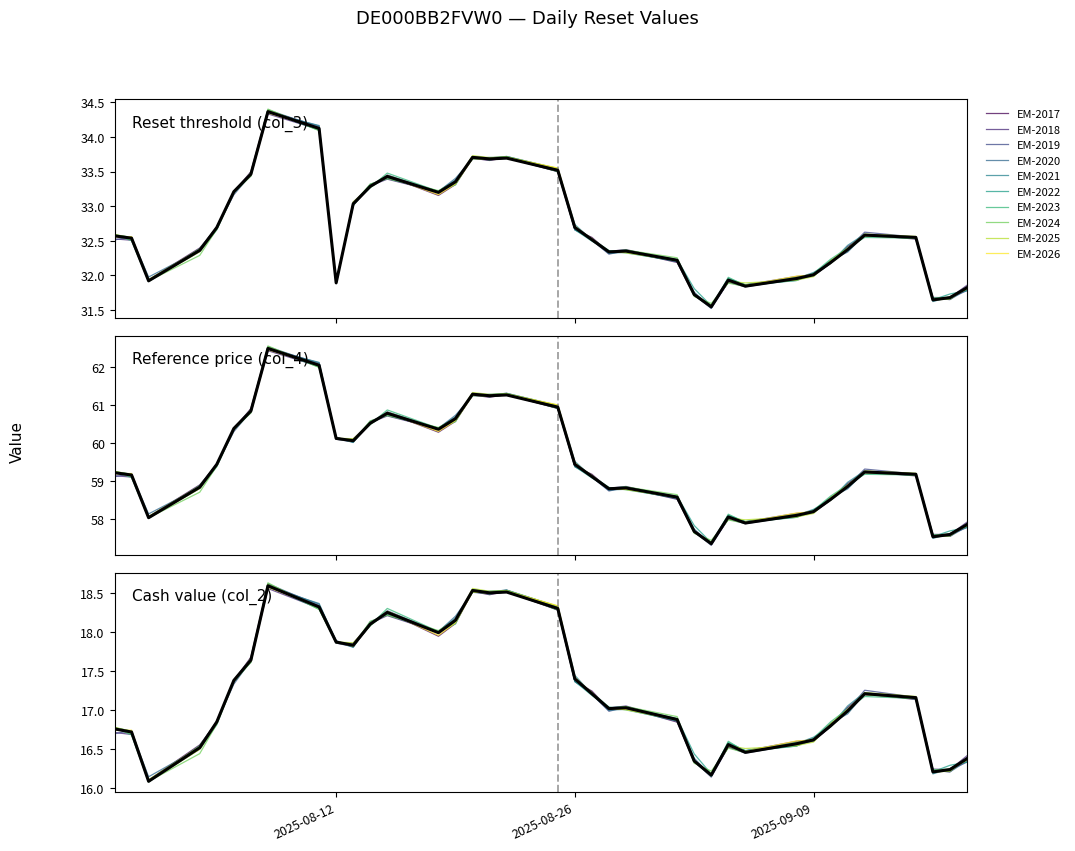

Is it true that Reset threshold (col_3) equals 33.2 at 2025-08-18?

True